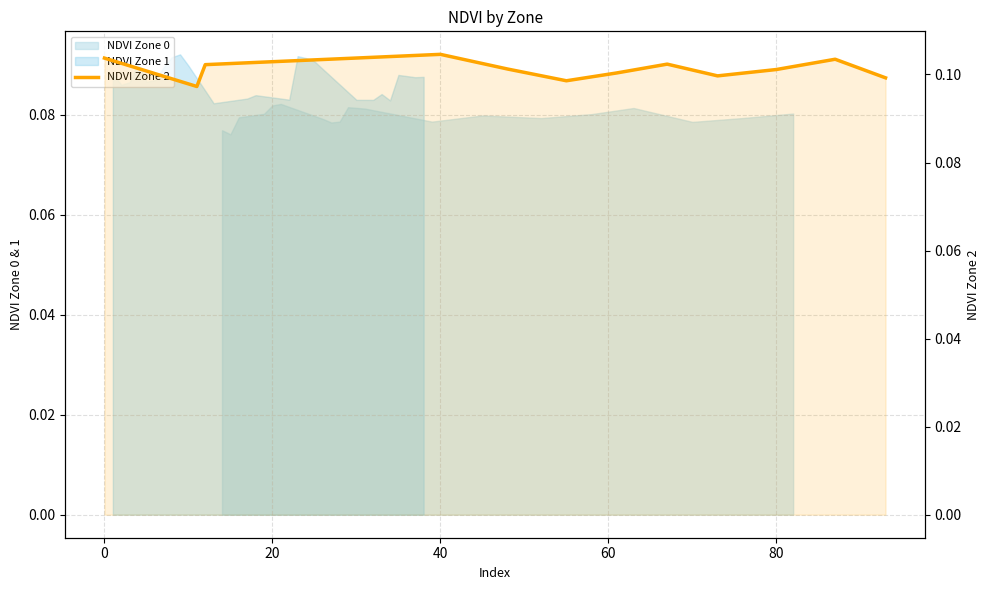

What is the label of the 10th point from the right?

20